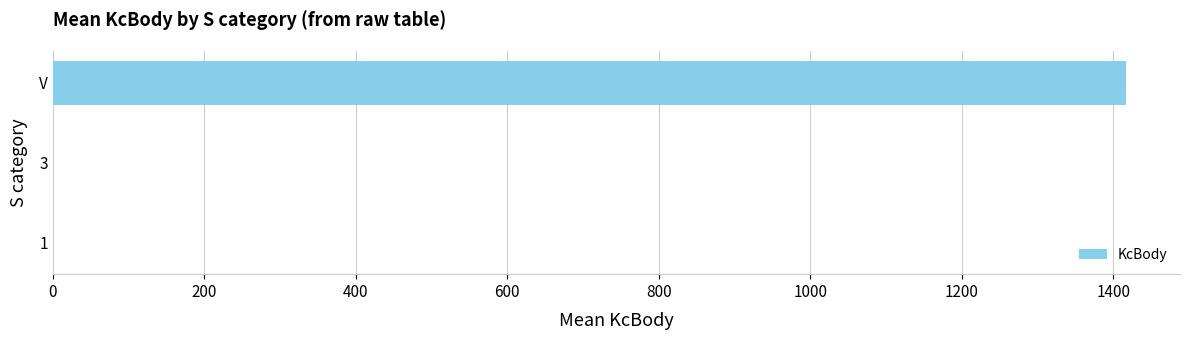

What is the sum of the values at 1 and V?

1417.0